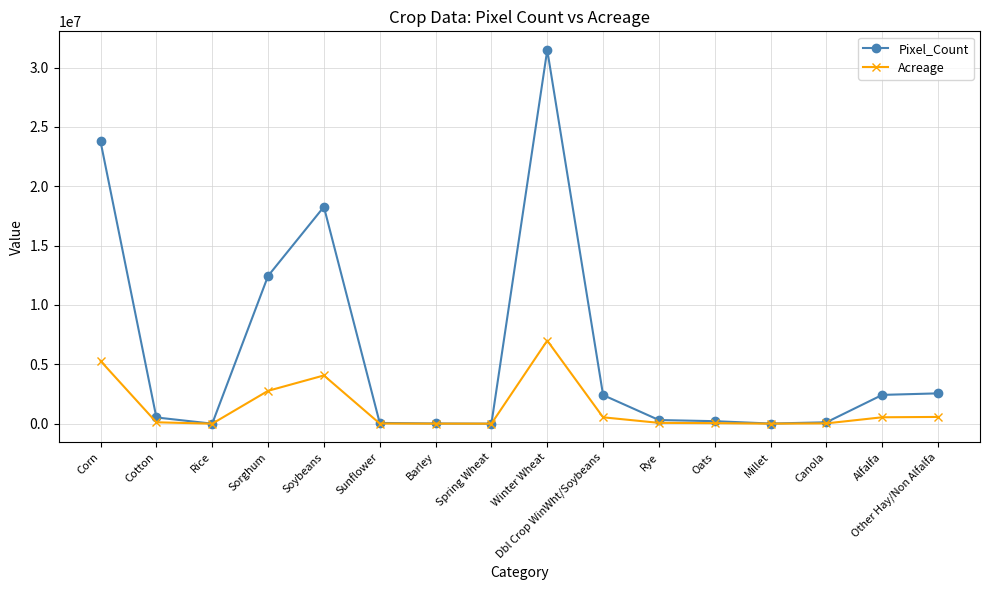

What are all the series names shown in the legend?

Pixel_Count, Acreage